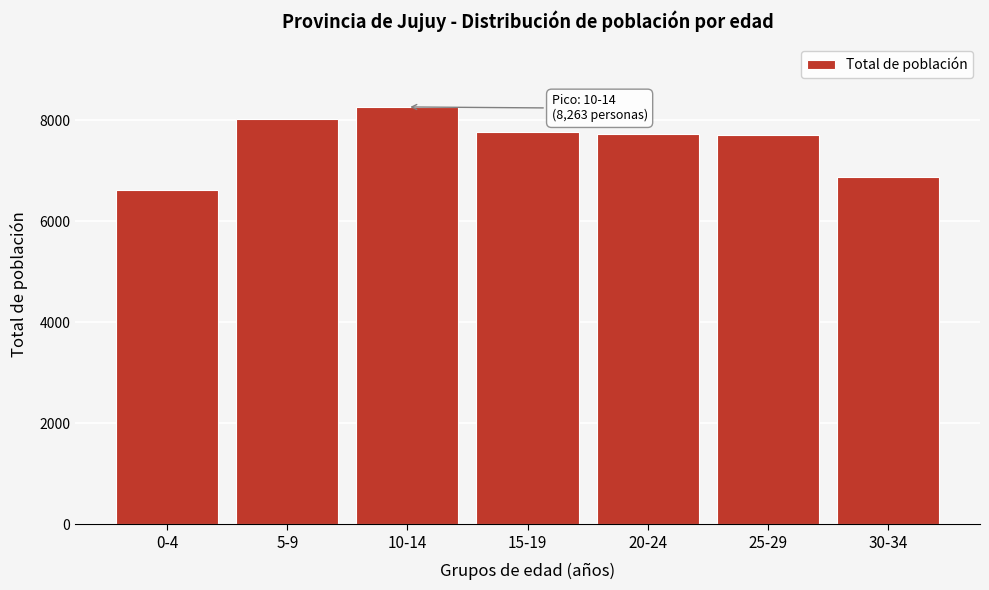

What is the approximate value at 5-9, to the nearest 50?

8050